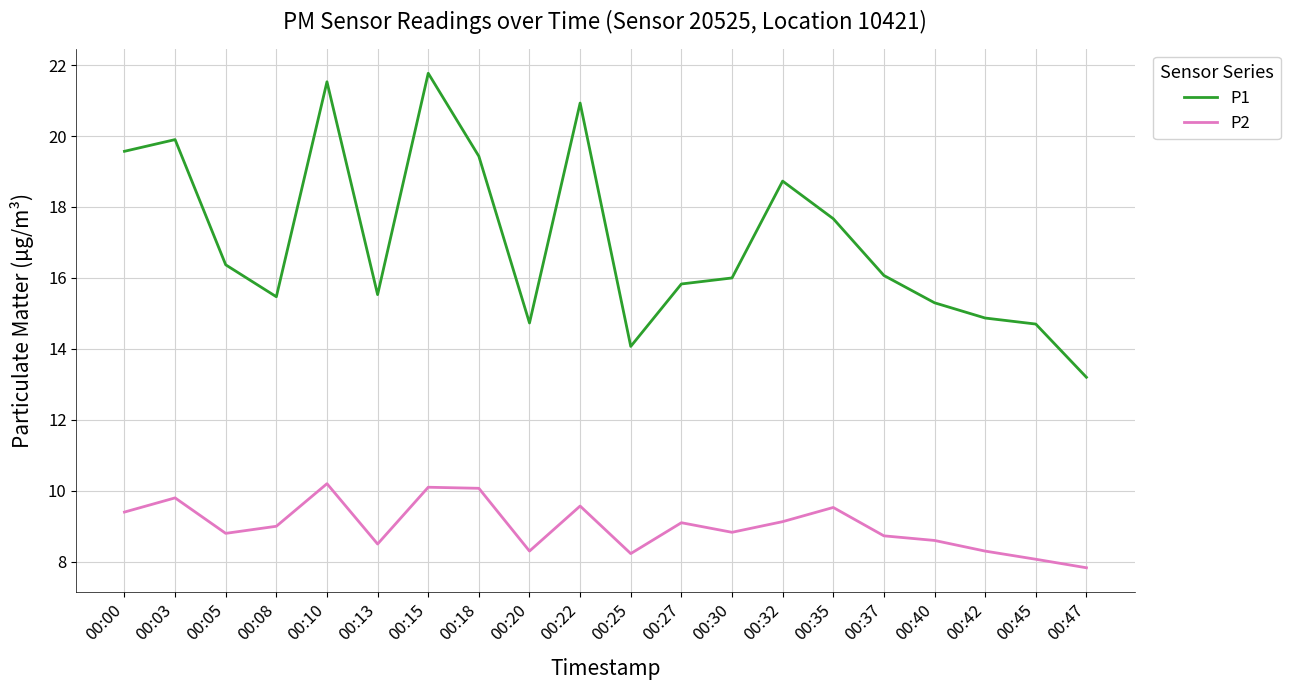

Is this an area chart (filled region under the line)?

No